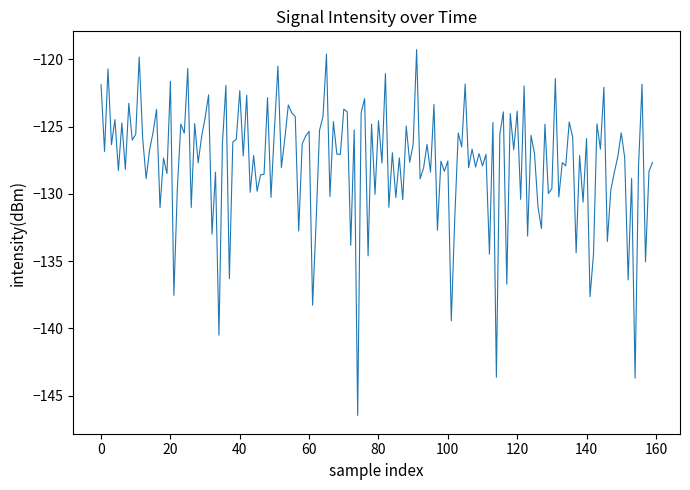

What is the difference between the second highest and minimum values?

26.9